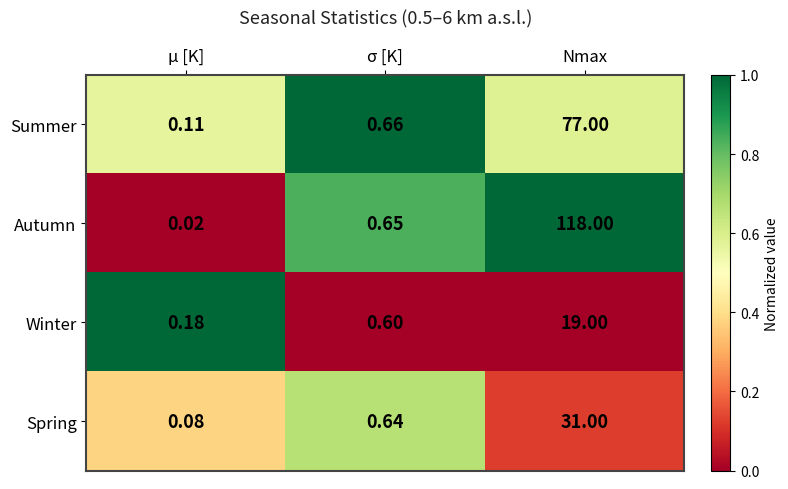

List the series in order of their peak value, lowest first.

Winter, Spring, Summer, Autumn